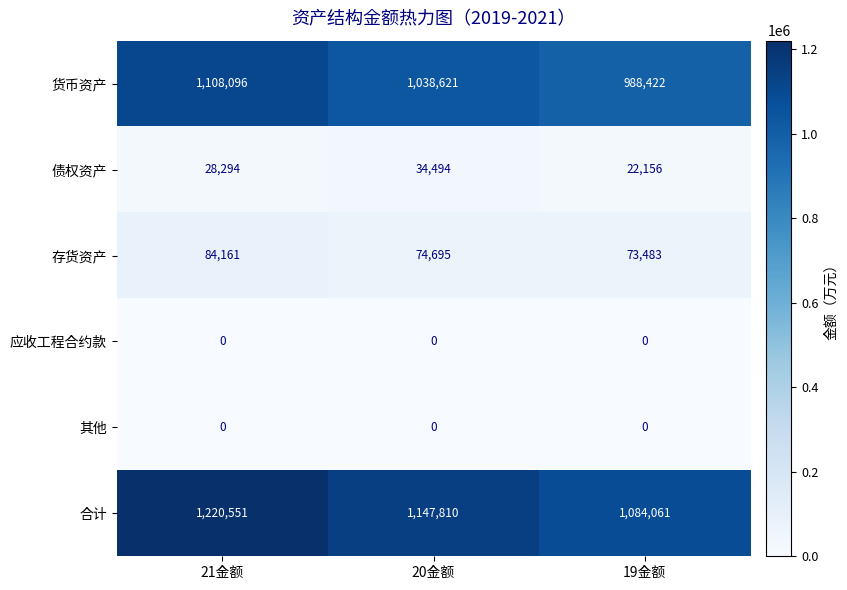

What is the sum of all 货币资产 values?

3135139